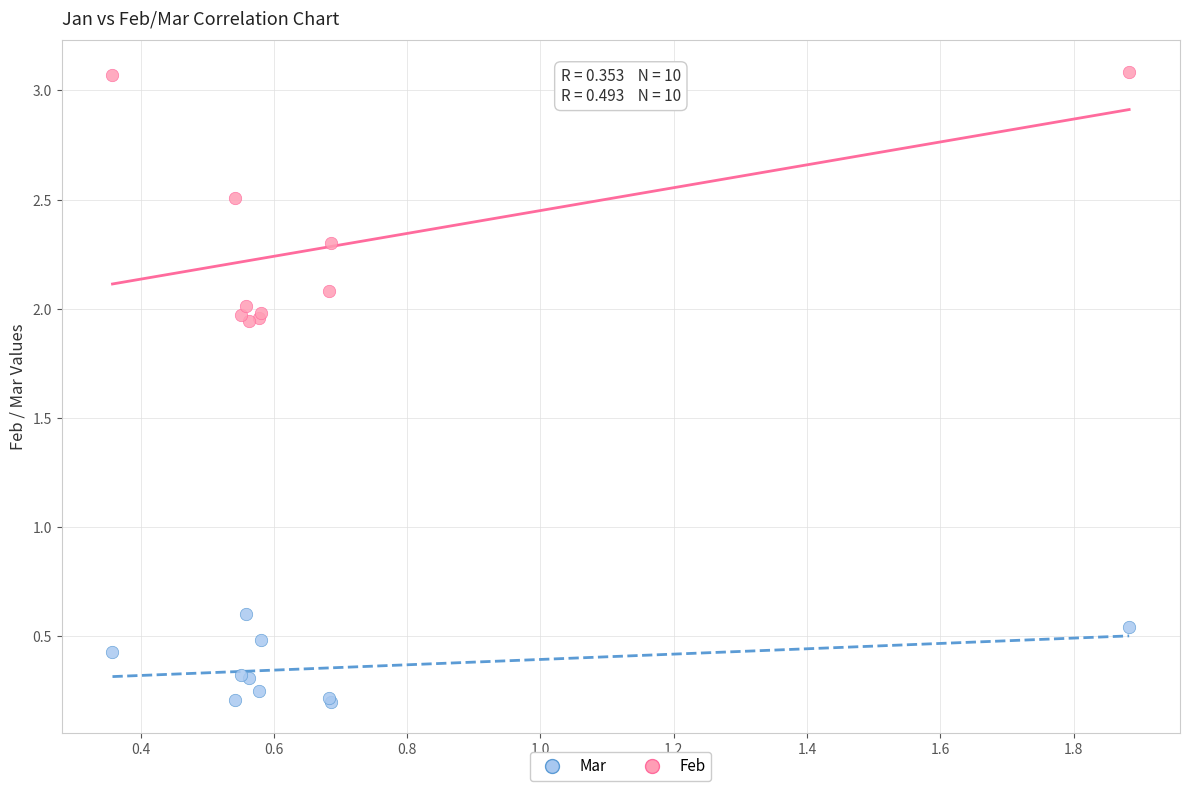

Across all series, what Y value is closest to 1?

0.6